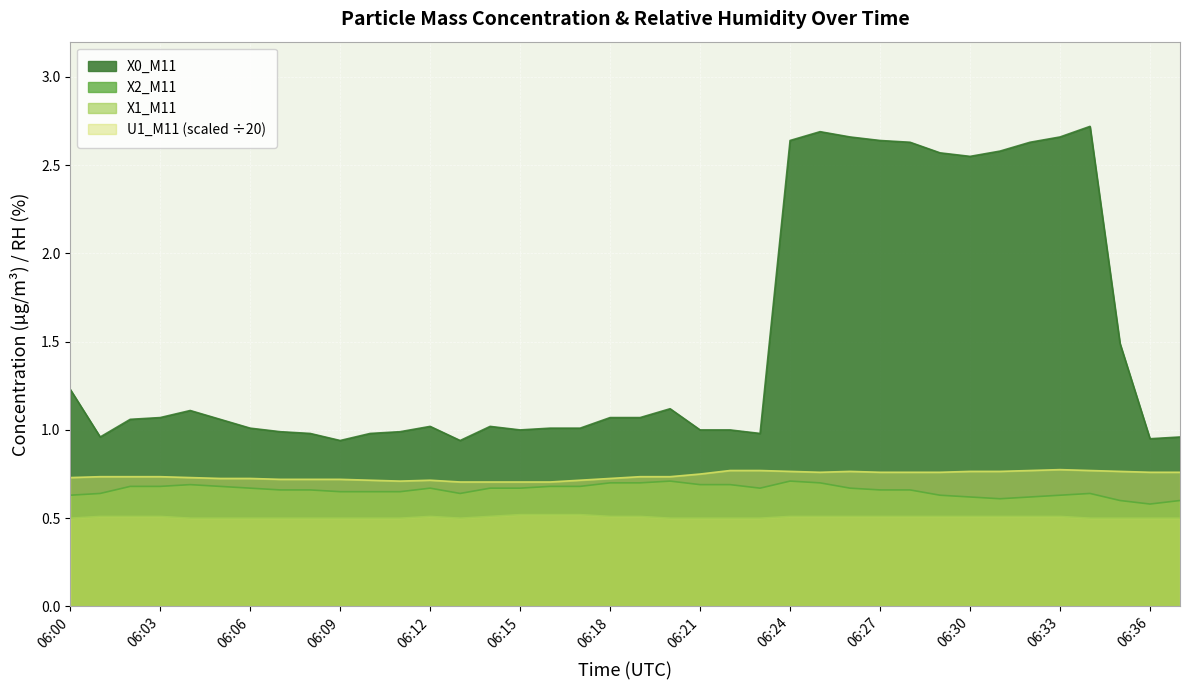

Does the chart display data point markers on the line(s)?

No